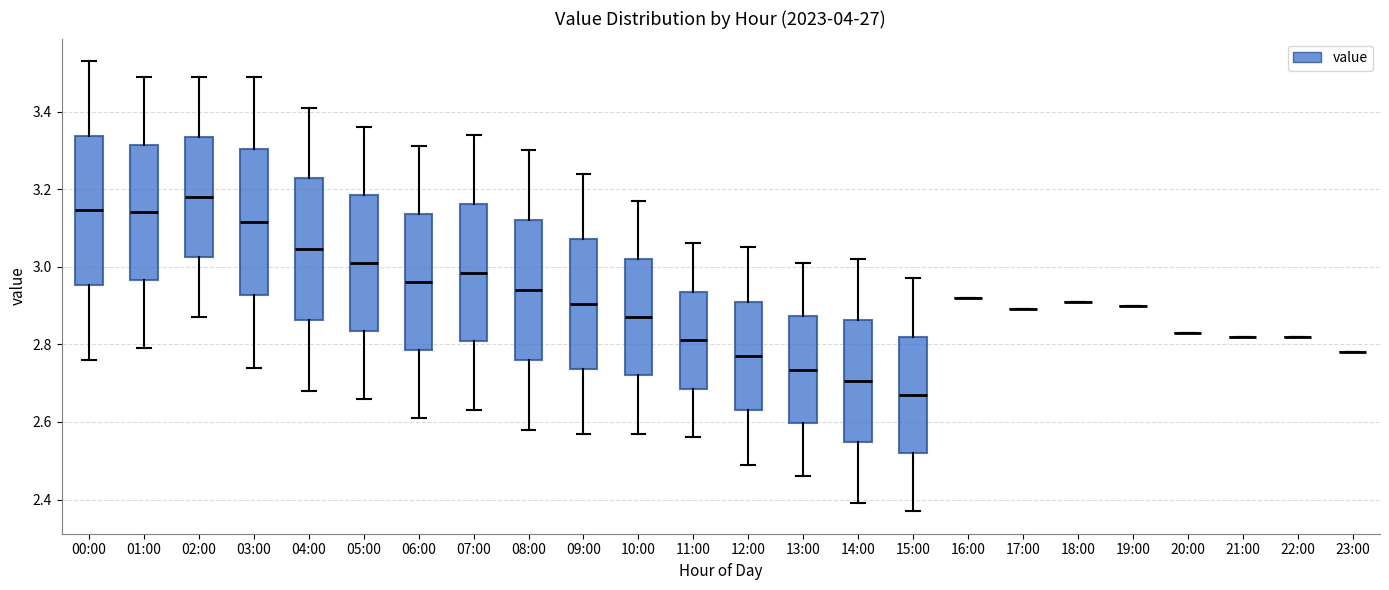

Reading left to right, transcribe this box plot: for each box, give where its median line is, the range the box spans, and where its two whiskers end, as read against the y-axis. The values are not printed on the chart, so give them approximately, as read against the axis.

00:00: median 3.14, box 2.96 to 3.34, whiskers 2.76 to 3.54
01:00: median 3.14, box 2.96 to 3.32, whiskers 2.80 to 3.50
02:00: median 3.18, box 3.02 to 3.34, whiskers 2.88 to 3.50
03:00: median 3.12, box 2.92 to 3.30, whiskers 2.74 to 3.50
04:00: median 3.04, box 2.86 to 3.22, whiskers 2.68 to 3.42
05:00: median 3.02, box 2.84 to 3.18, whiskers 2.66 to 3.36
06:00: median 2.96, box 2.78 to 3.14, whiskers 2.62 to 3.32
07:00: median 2.98, box 2.80 to 3.16, whiskers 2.64 to 3.34
08:00: median 2.94, box 2.76 to 3.12, whiskers 2.58 to 3.30
09:00: median 2.90, box 2.74 to 3.08, whiskers 2.58 to 3.24
10:00: median 2.88, box 2.72 to 3.02, whiskers 2.58 to 3.18
11:00: median 2.82, box 2.68 to 2.94, whiskers 2.56 to 3.06
12:00: median 2.78, box 2.64 to 2.92, whiskers 2.50 to 3.06
13:00: median 2.74, box 2.60 to 2.88, whiskers 2.46 to 3.02
14:00: median 2.70, box 2.54 to 2.86, whiskers 2.40 to 3.02
15:00: median 2.68, box 2.52 to 2.82, whiskers 2.38 to 2.98
16:00: box collapsed to a line at 2.92, whiskers 2.92 to 2.92
17:00: box collapsed to a line at 2.90, whiskers 2.90 to 2.90
18:00: box collapsed to a line at 2.92, whiskers 2.92 to 2.92
19:00: box collapsed to a line at 2.90, whiskers 2.90 to 2.90
20:00: box collapsed to a line at 2.84, whiskers 2.84 to 2.84
21:00: box collapsed to a line at 2.82, whiskers 2.82 to 2.82
22:00: box collapsed to a line at 2.82, whiskers 2.82 to 2.82
23:00: box collapsed to a line at 2.78, whiskers 2.78 to 2.78